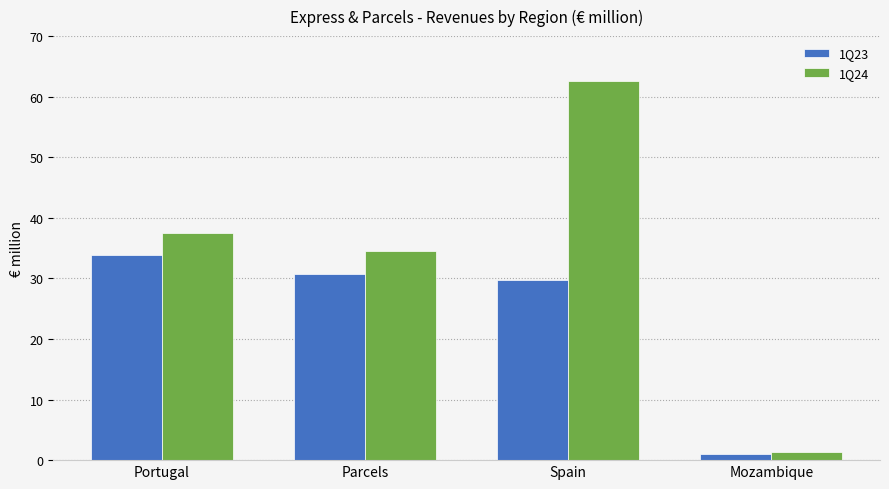

What is the sum of all 1Q24 values?

136.0